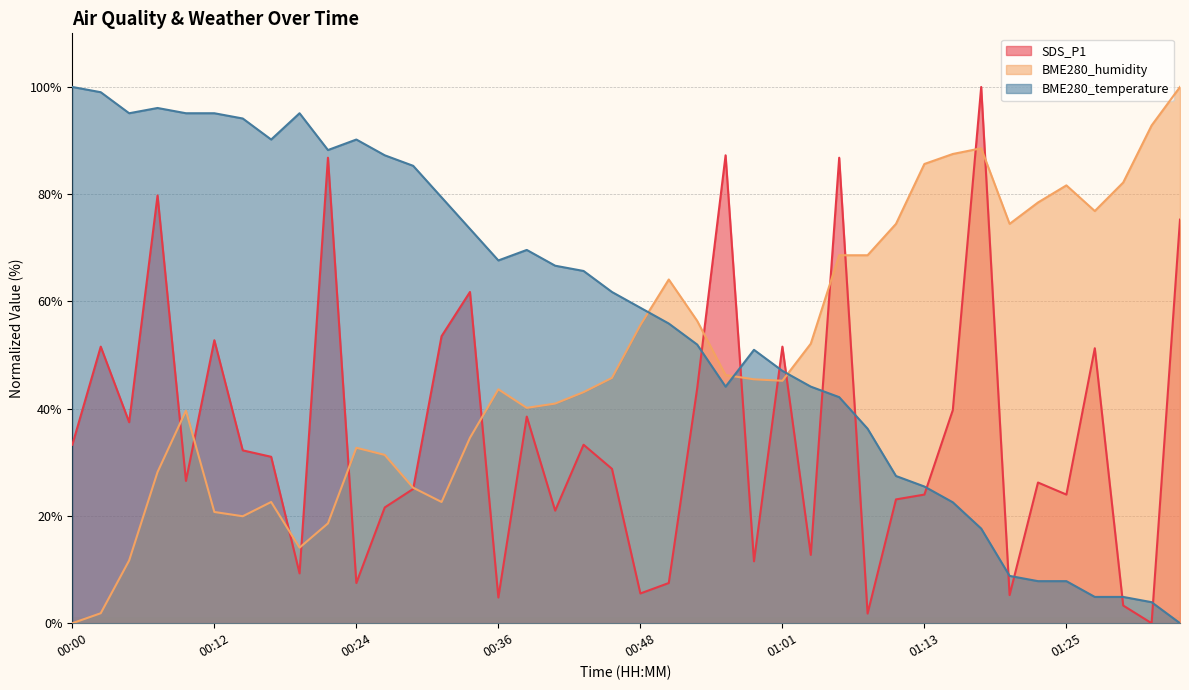

What is the sum of the BME280_humidity values at 00:29 and 01:06?

93.9